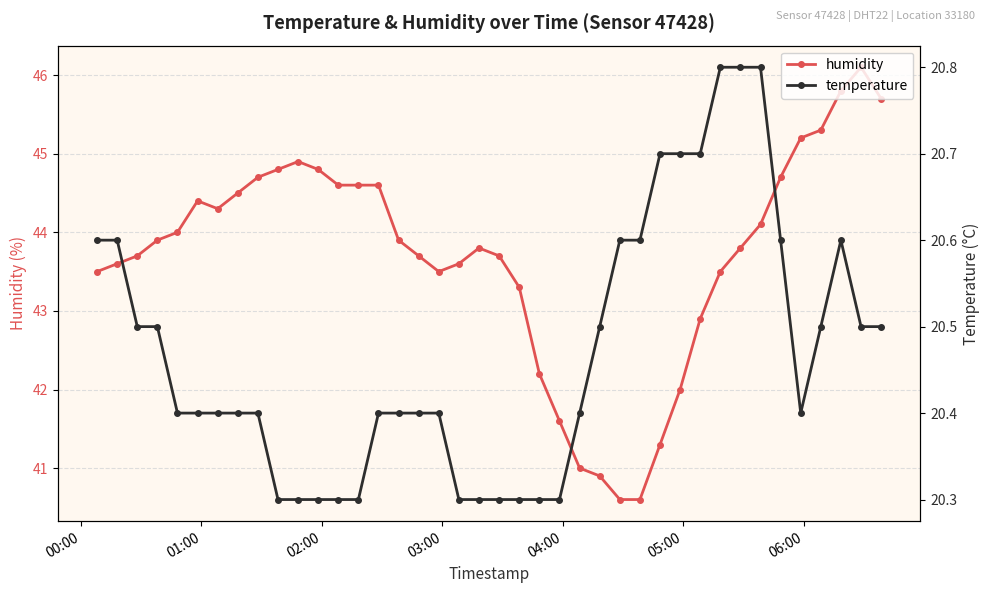

The value of temperature at 00:00 is 20.6. True or false?

True